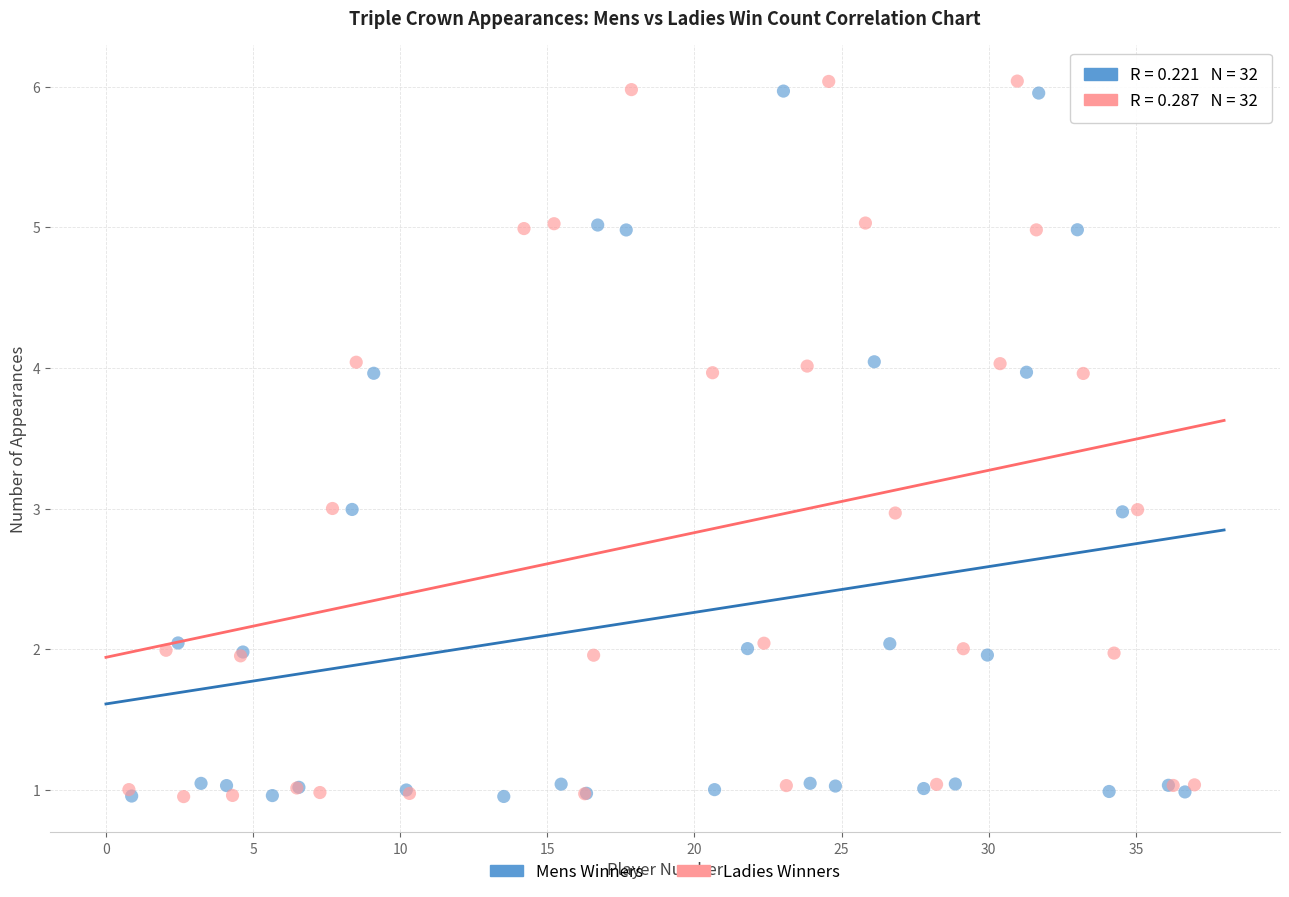

What are all the series names shown in the legend?

Mens Winners, Ladies Winners